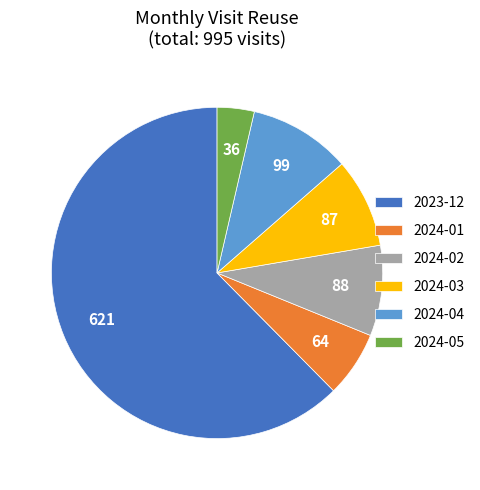

What is the smallest slice in the pie chart?

2024-05